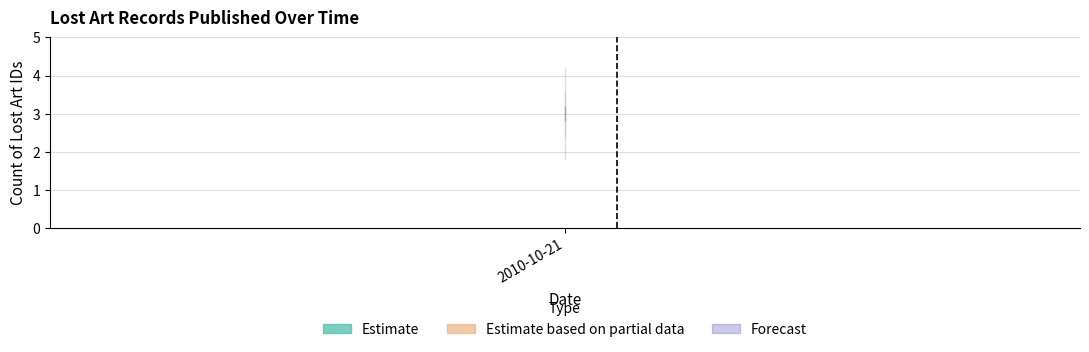

Approximately how many times larger is the value at 2010-10-21 compared to 2010-10-21?

1.0